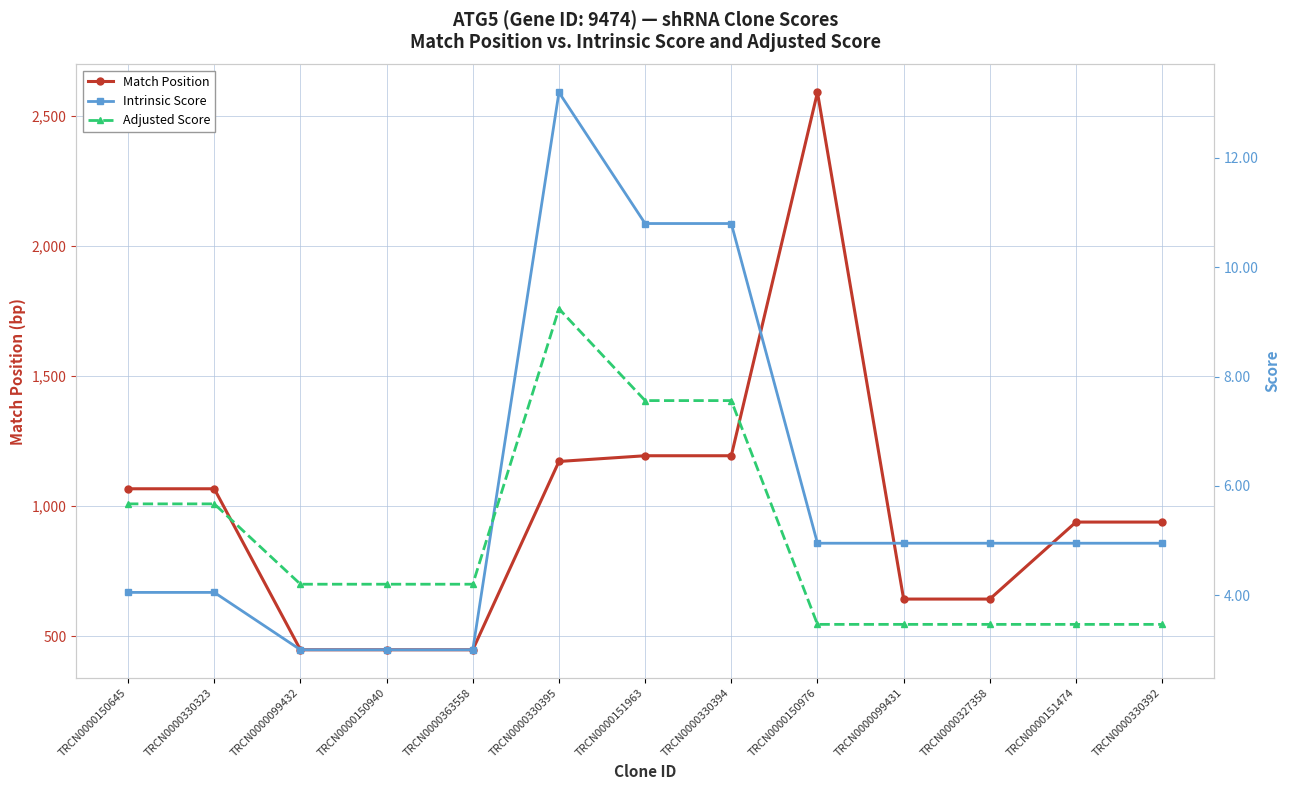

In Adjusted Score, how many points are higher than both neighbors (excluding endpoints)?

1